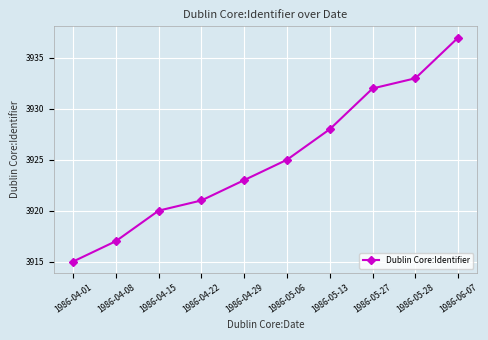

Approximately how many times larger is the value at 1986-04-29 compared to 1986-05-27?

1.0